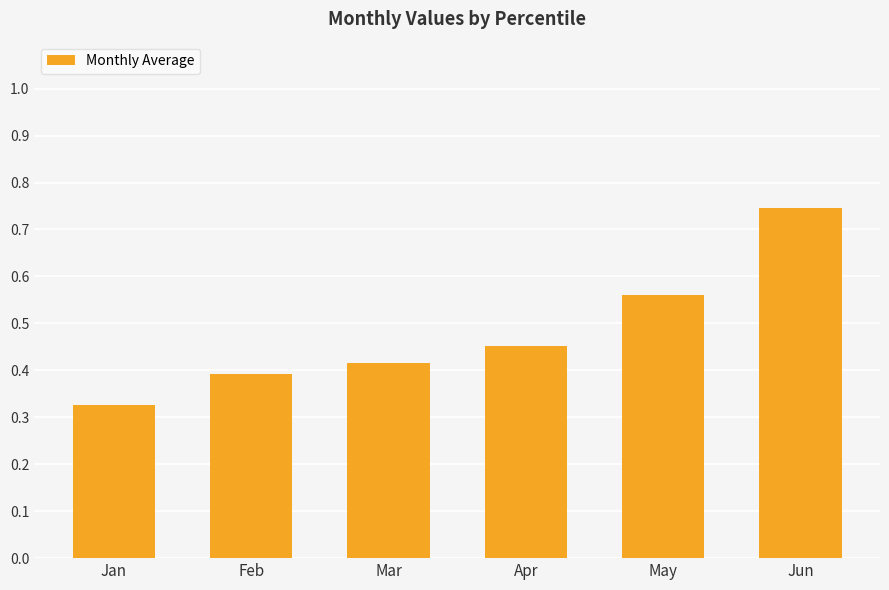

At which category does the chart reach its peak across all series?

Jun